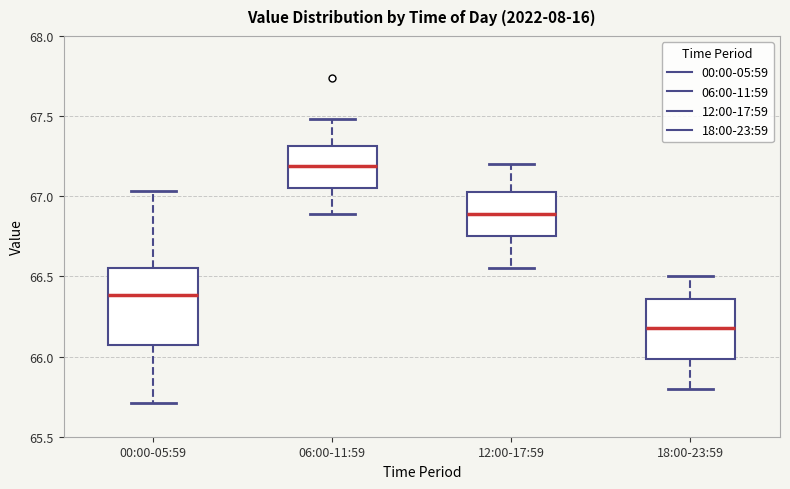

Which box's median line is the highest?

06:00-11:59